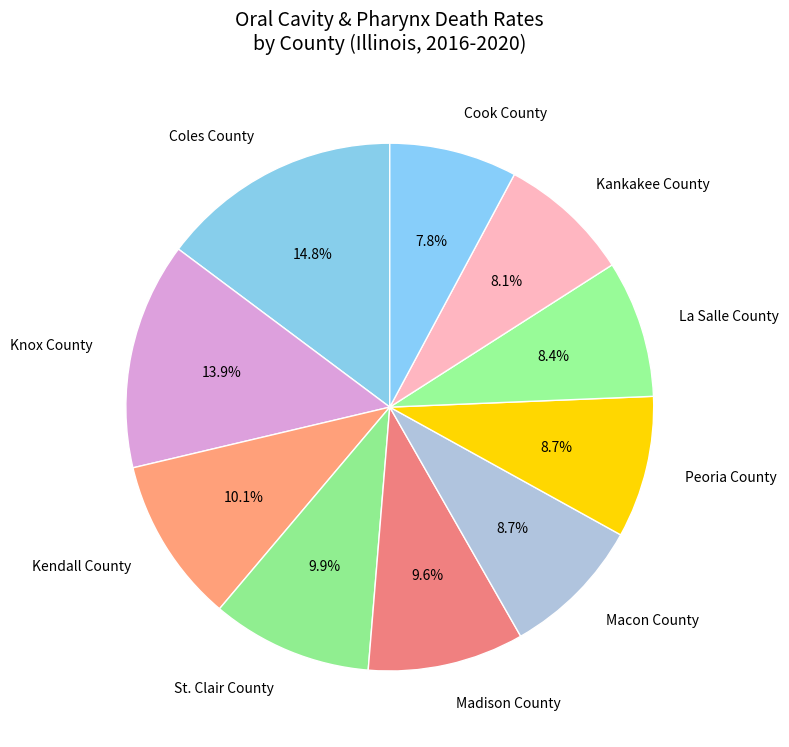

Which slice is the largest?

Coles County